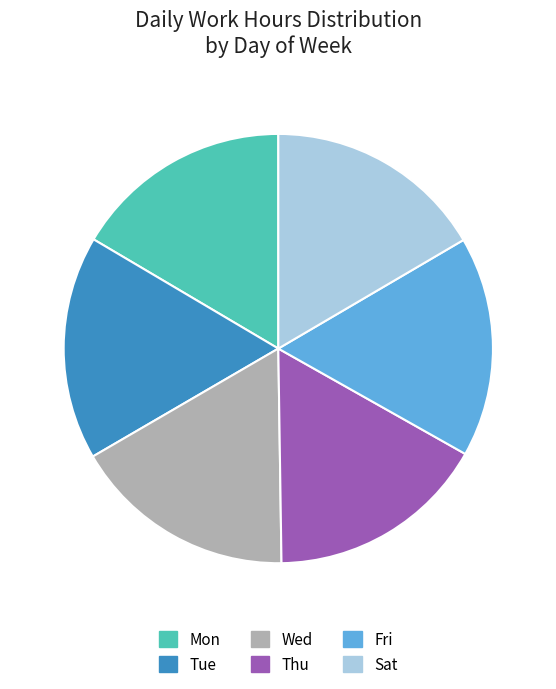

Is Tue the majority of the pie?

No